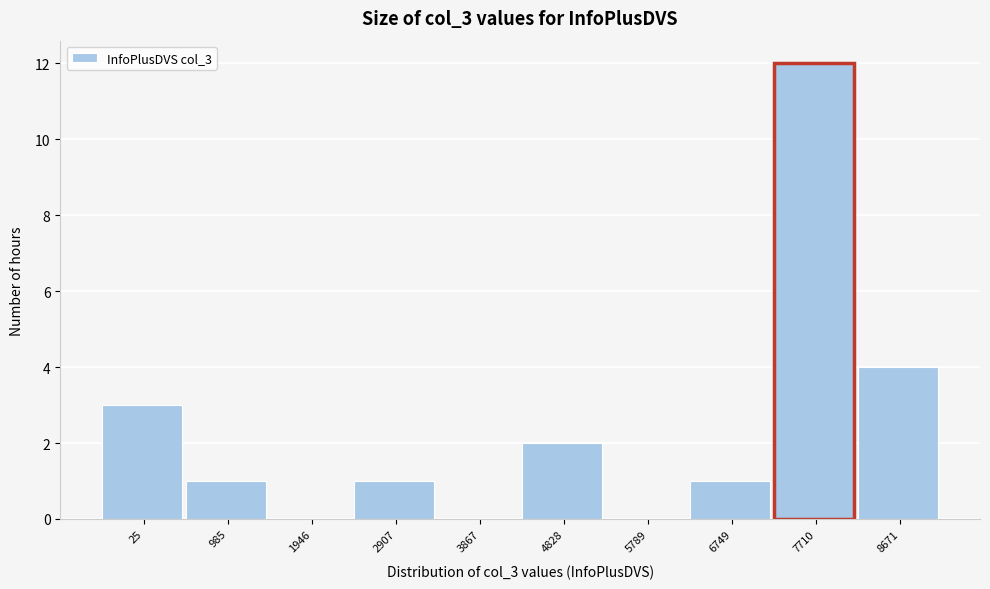

Reading left to right, extract all data points from this chart.

25=3	985=1	1946=0	2907=1	3867=0	4828=2	5789=0	6749=1	7710=12	8671=4